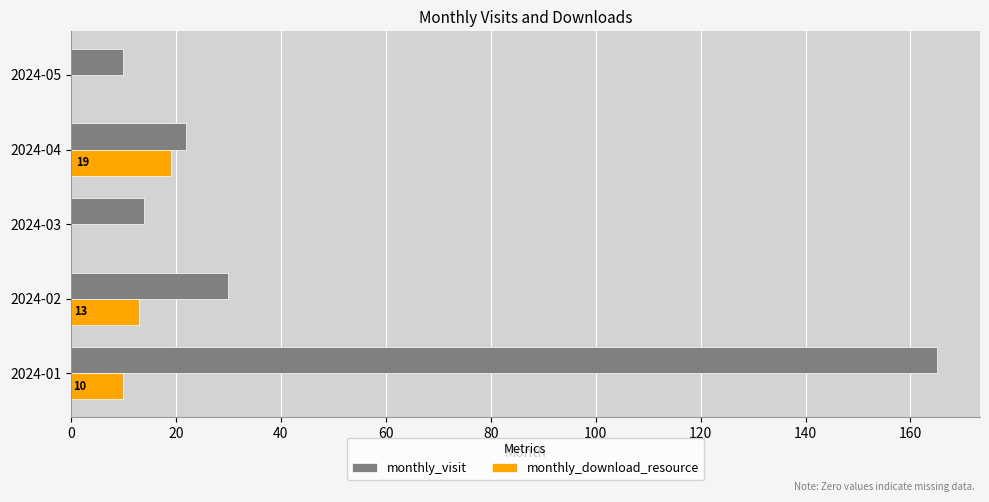

Where is monthly_visit nearest to the value 87?

2024-02